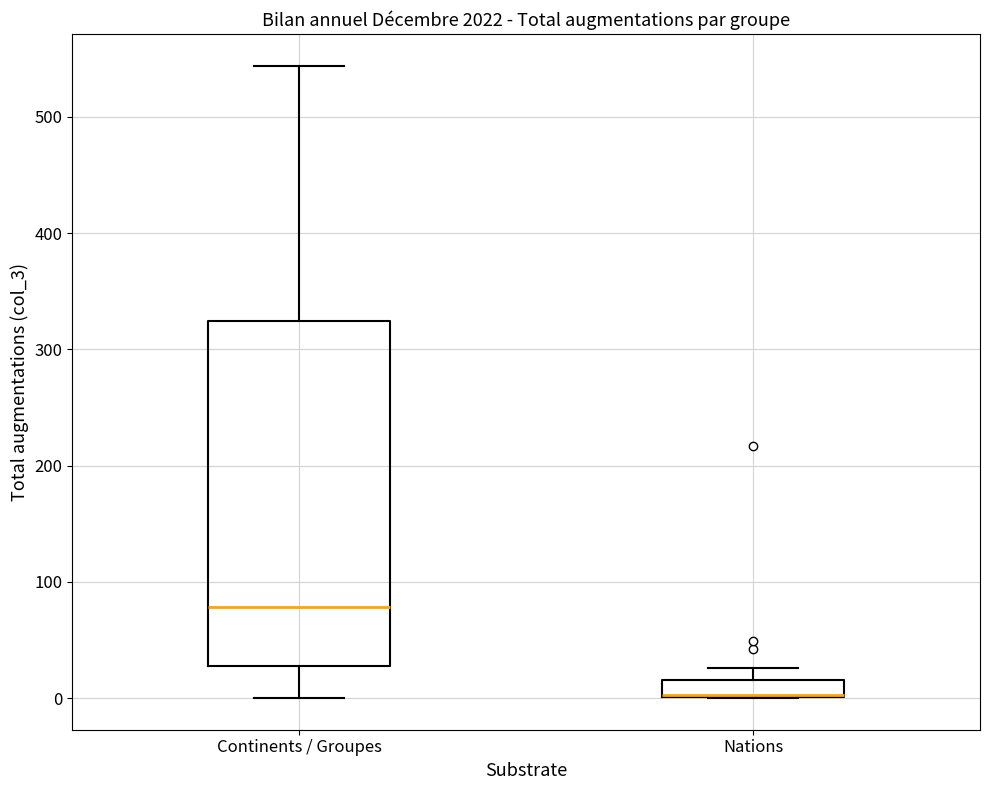

Where is the lower edge of the box for Continents / Groupes on the y-axis? The values are not printed on the chart, so give them approximately, as read against the axis.

30